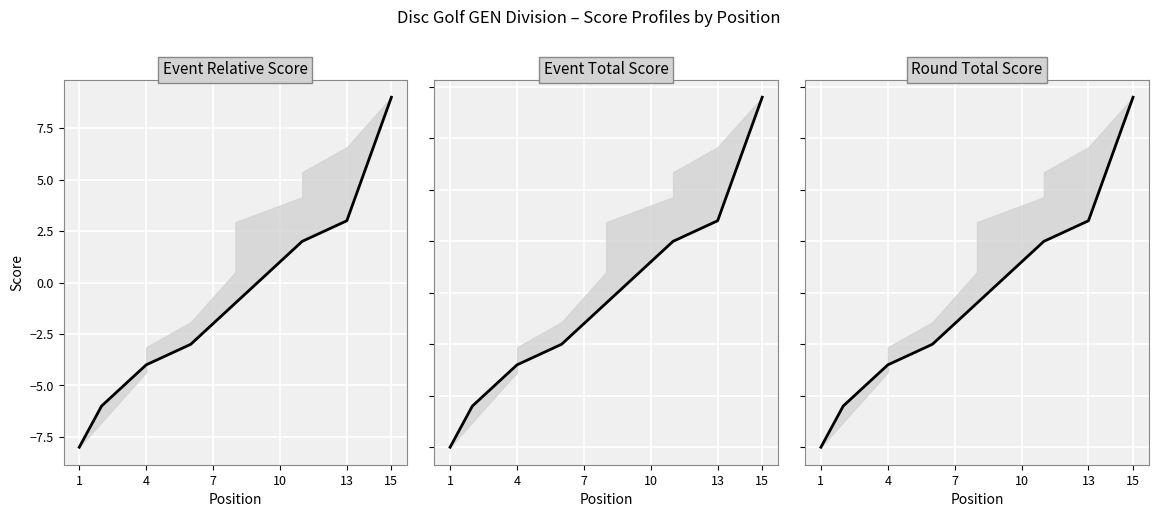

Does the chart display data point markers on the line(s)?

No